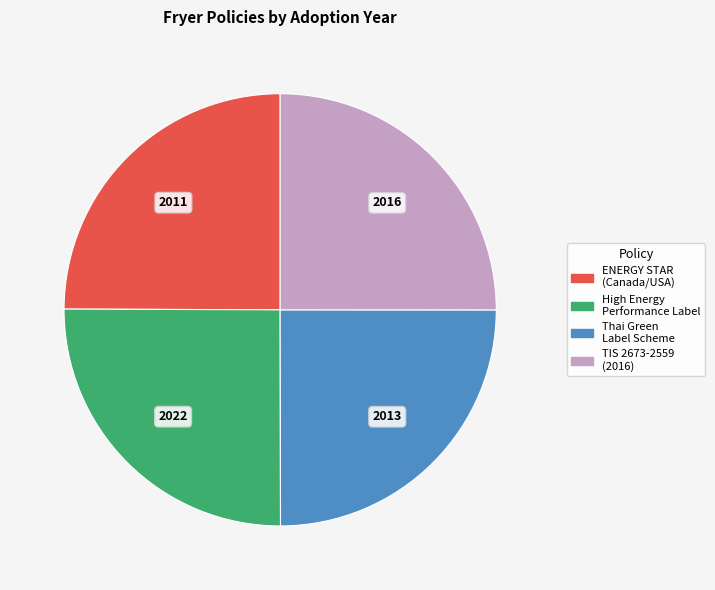

Does any single category account for the majority?

No